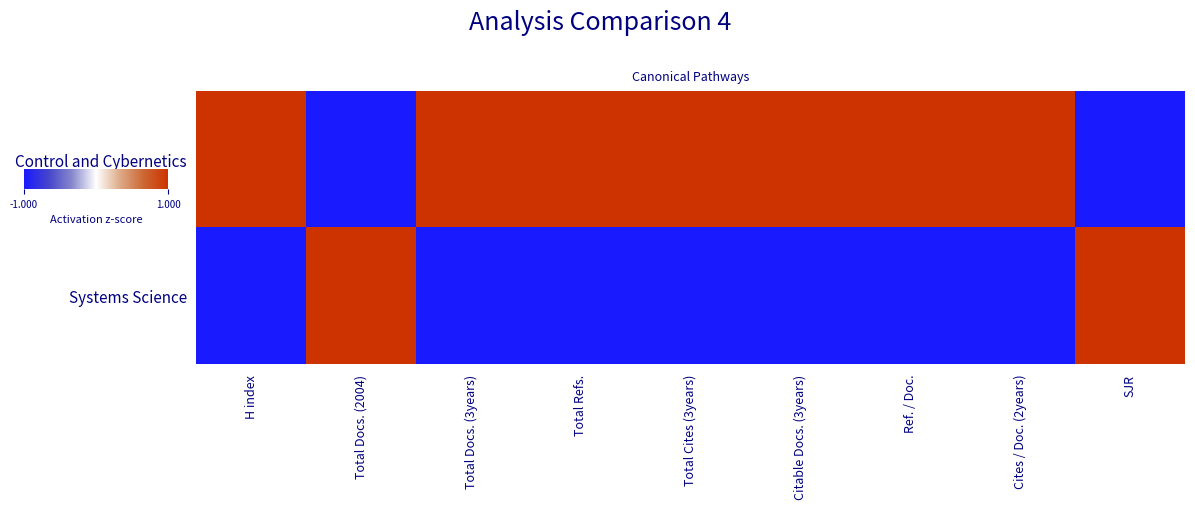

At how many categories does at least one series exceed 0?

9